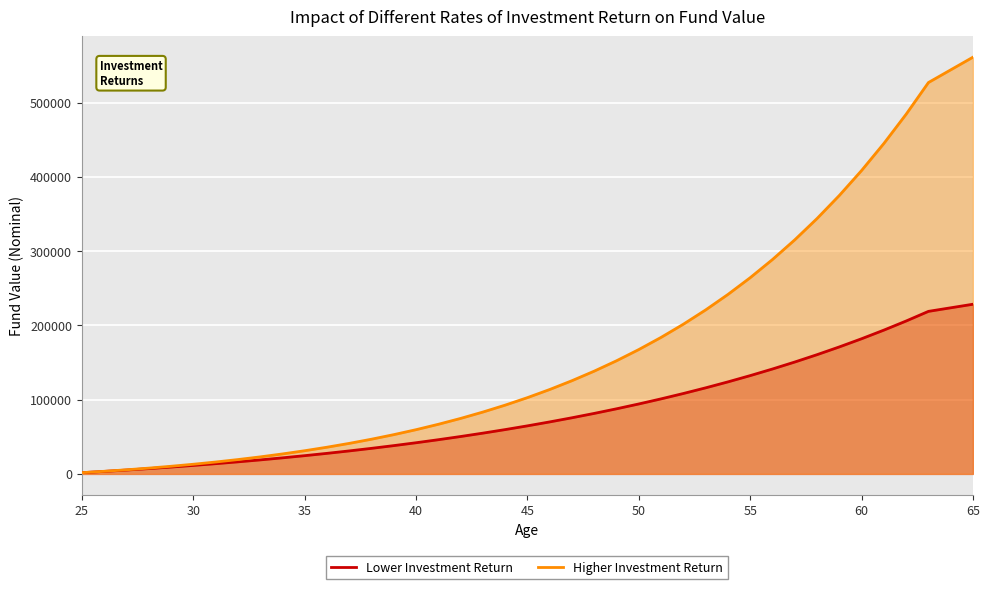

How many values in the Higher Investment Return series exceed 102706?

20